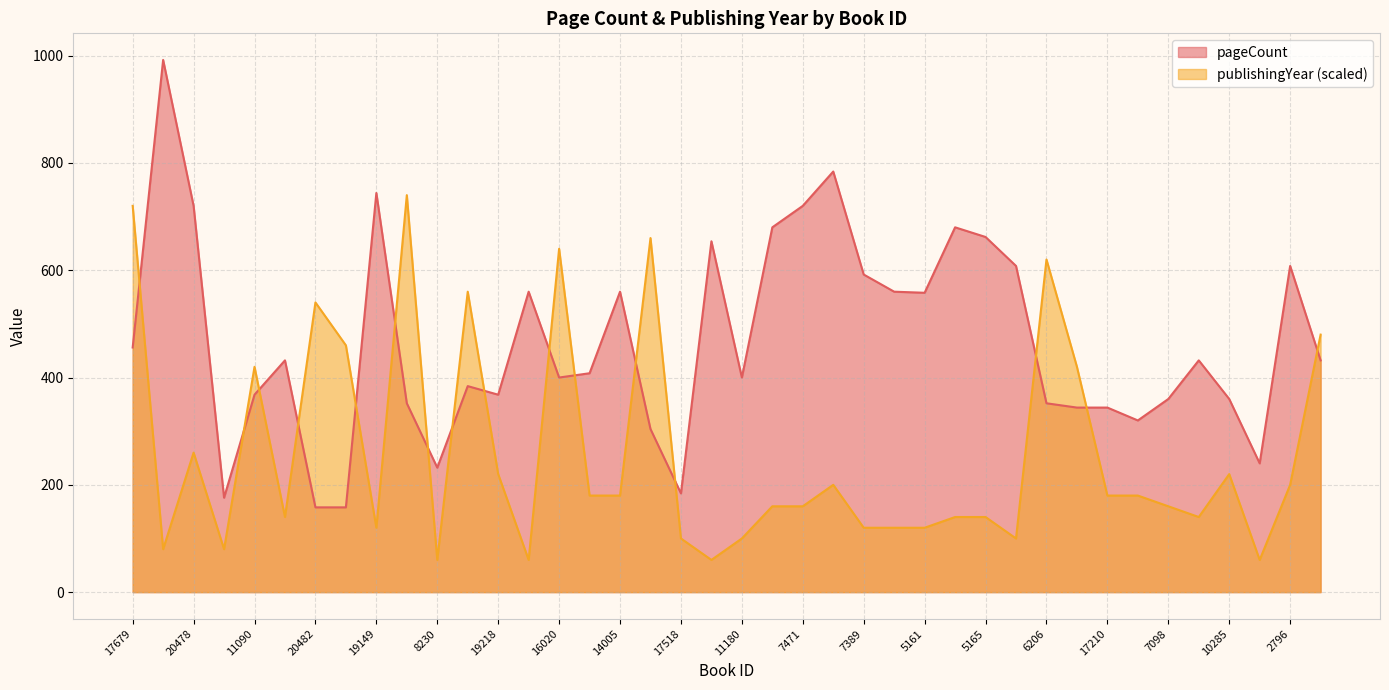

True or false: publishingYear has more than 1 points higher than both neighbors.

True